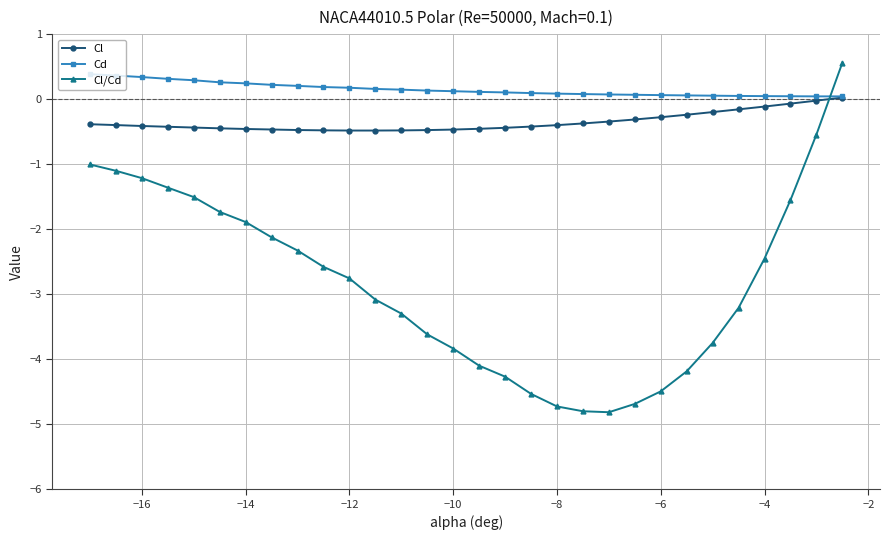

What is the maximum value for Cd?

0.4